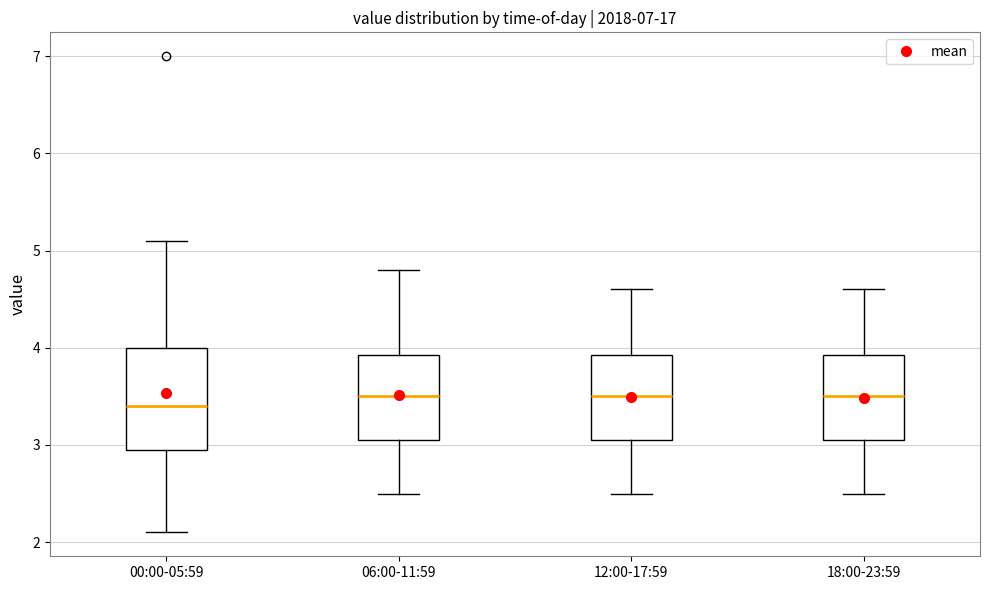

Reading left to right, read every box against the y-axis: the position of its median line, the range the box covers, and the ends of its whiskers. The values are not printed on the chart, so give them approximately, as read against the axis.

00:00-05:59: median 3.4, box 3.0 to 4.0, whiskers 2.1 to 5.1
06:00-11:59: median 3.5, box 3.1 to 3.9, whiskers 2.5 to 4.8
12:00-17:59: median 3.5, box 3.1 to 3.9, whiskers 2.5 to 4.6
18:00-23:59: median 3.5, box 3.1 to 3.9, whiskers 2.5 to 4.6